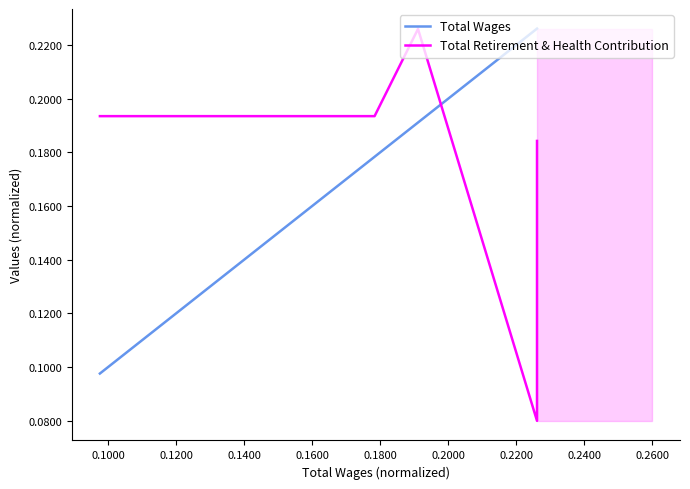

What is the difference between the maximum and minimum values in the Total Wages series?

0.1